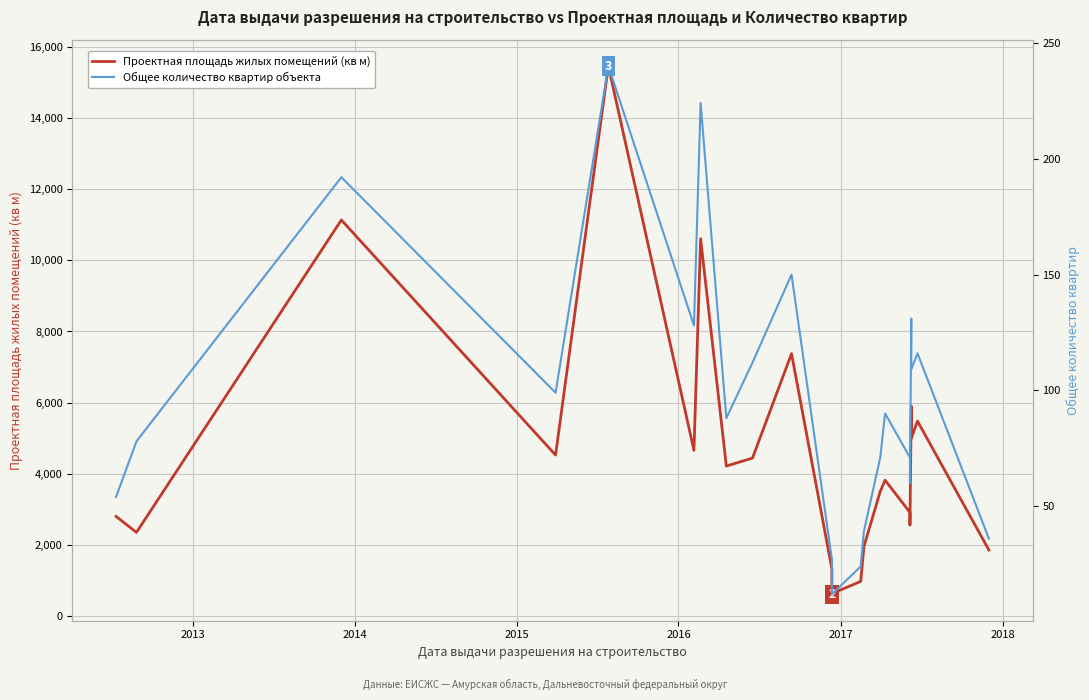

What is the total value across all series at 2018?

10832